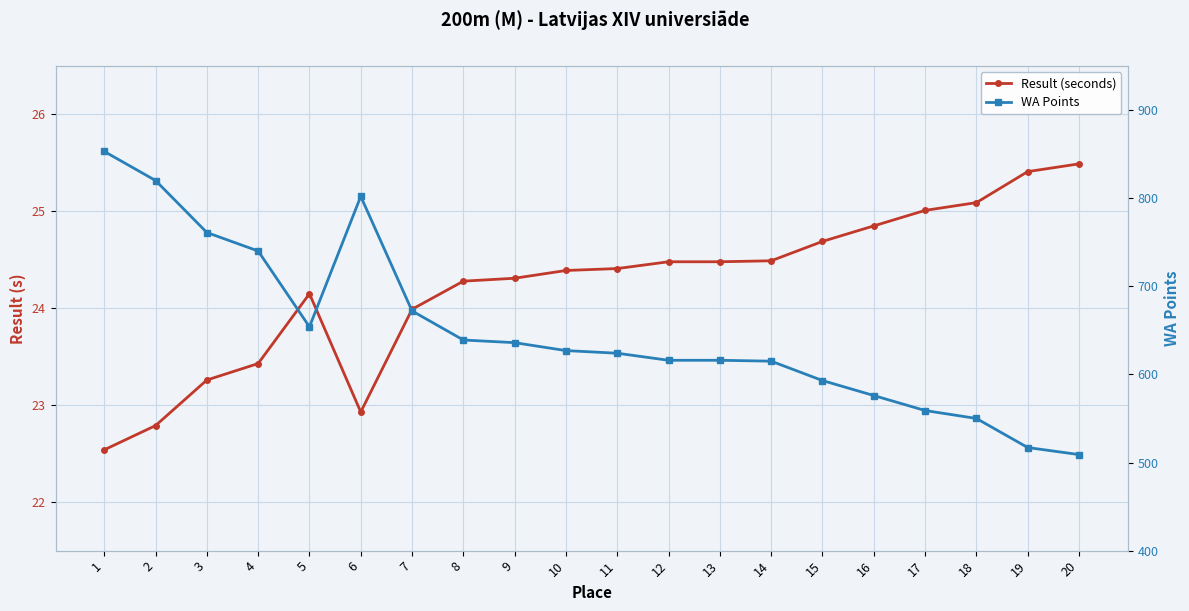

List the labels in order of WA Points value, largest first.

1, 2, 6, 3, 4, 7, 5, 8, 9, 10, 11, 12, 13, 14, 15, 16, 17, 18, 19, 20